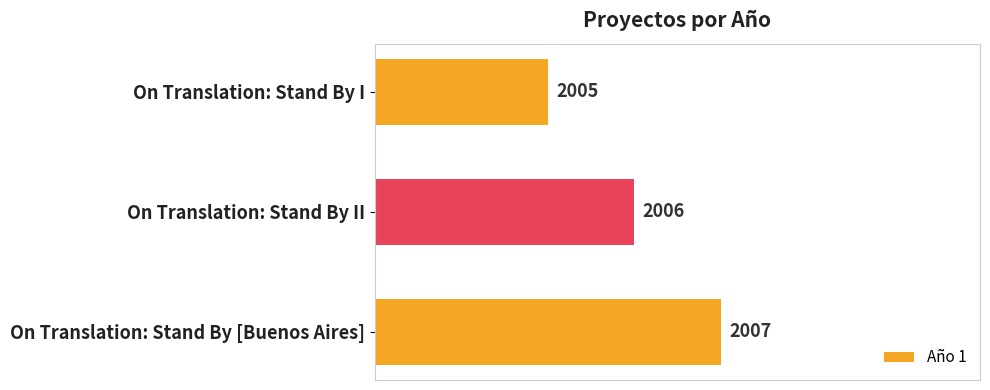

Reading top to bottom, what are all the values shown in this chart?

On Translation: Stand By I=2005	On Translation: Stand By II=2006	On Translation: Stand By [Buenos Aires]=2007